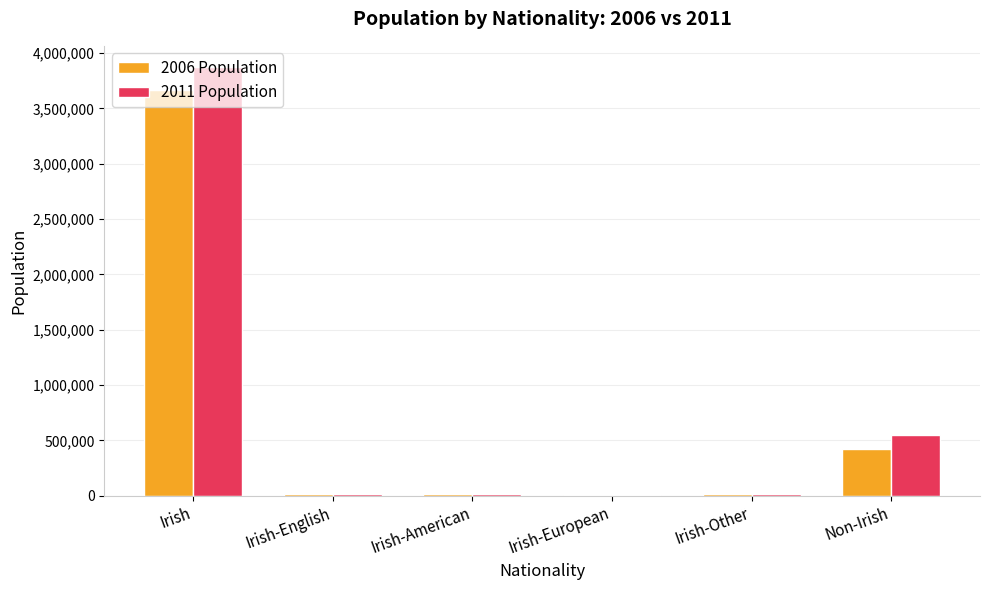

What is the sum of all 2006 Population values?

4126416